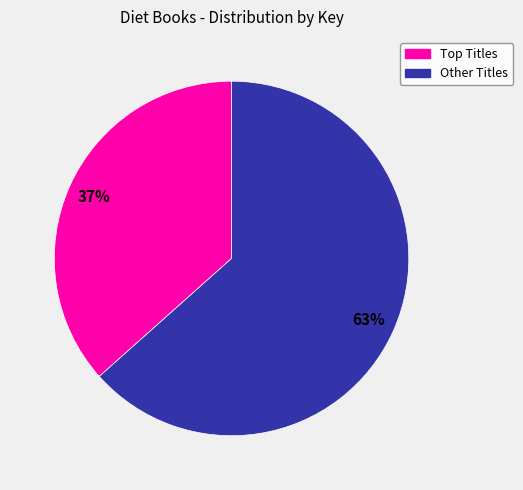

To the nearest percent, what is the average slice percentage?

50%